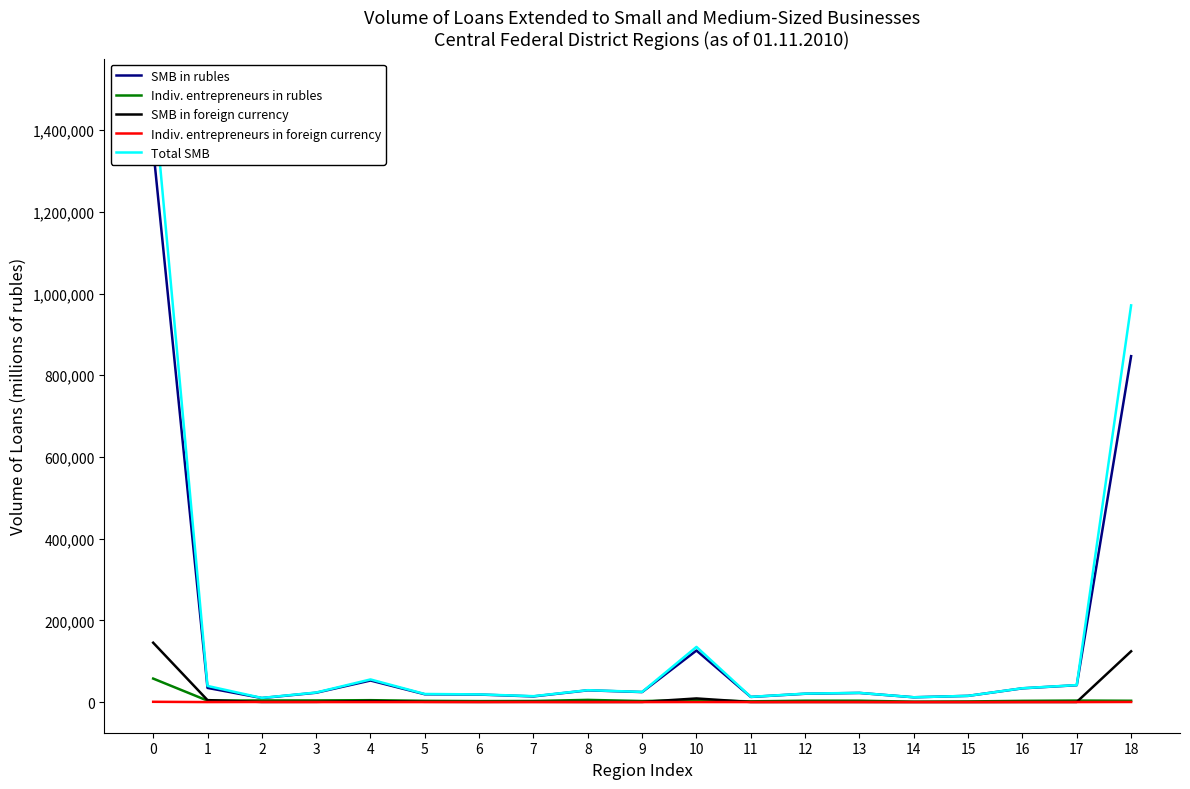

Which category has the lowest value across all series?

8